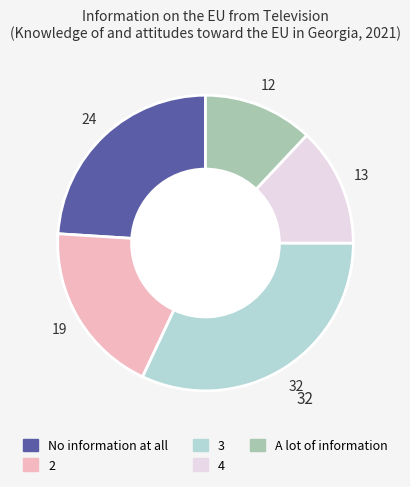

Is there any slice that represents more than half of the pie?

No